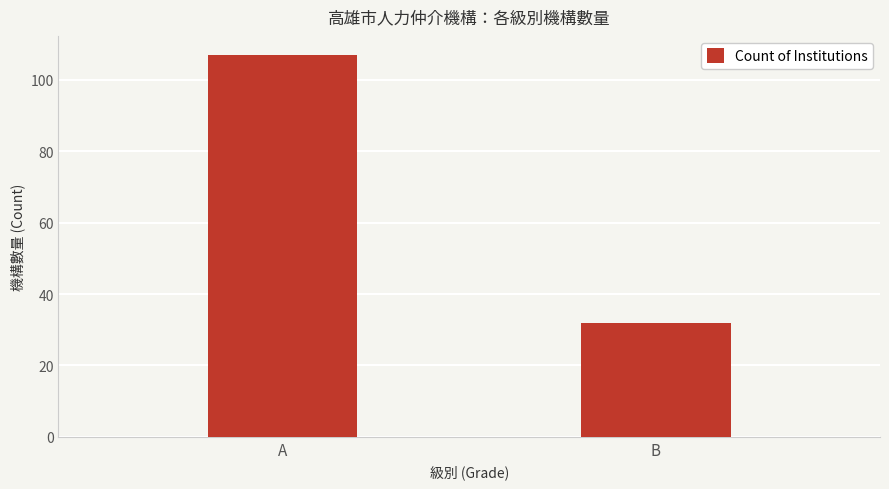

Reading left to right, extract all data points from this chart.

107	32